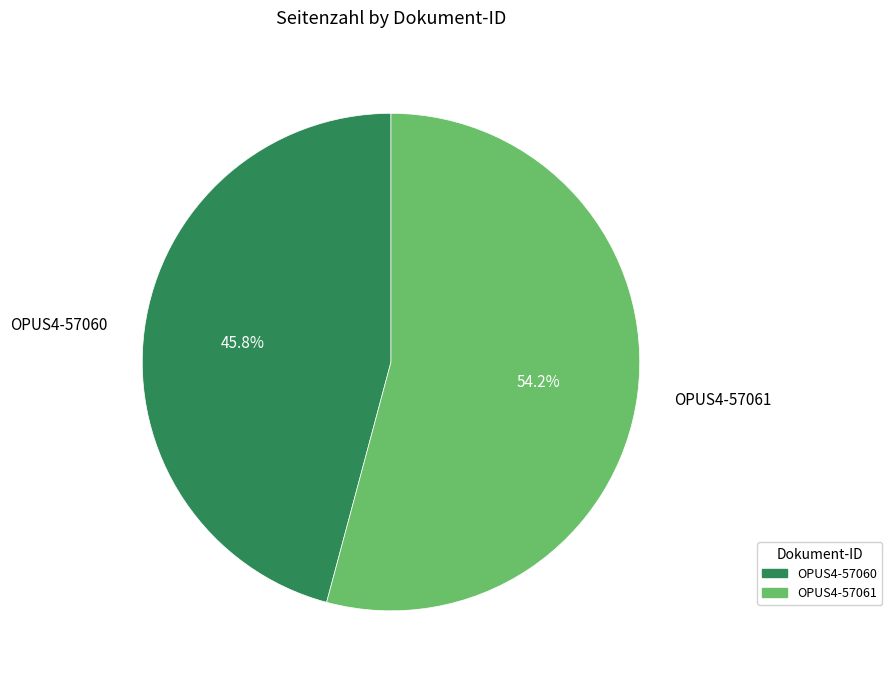

Rank the categories by value from highest to lowest.

OPUS4-57061, OPUS4-57060